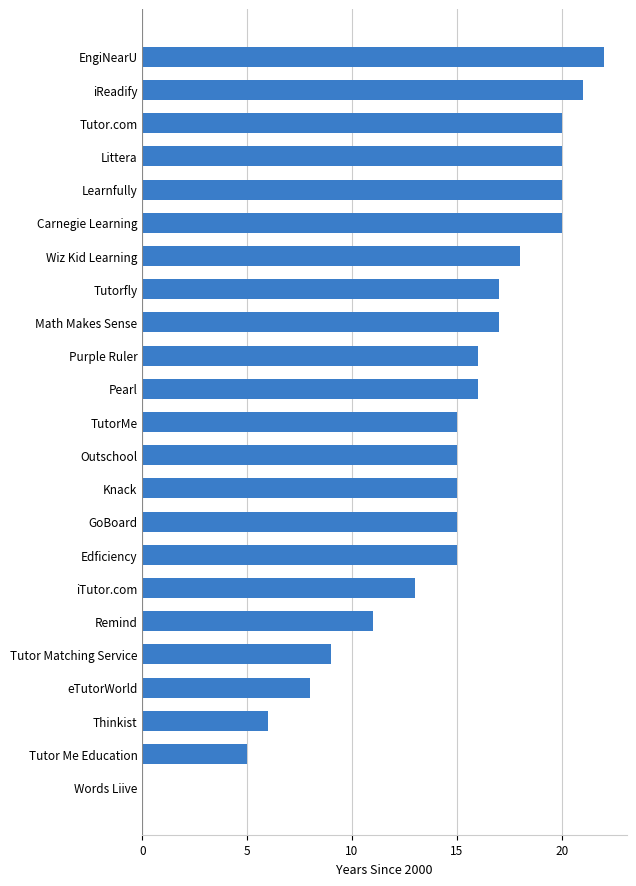

True or false: the data shows 17 at Tutorfly.

True